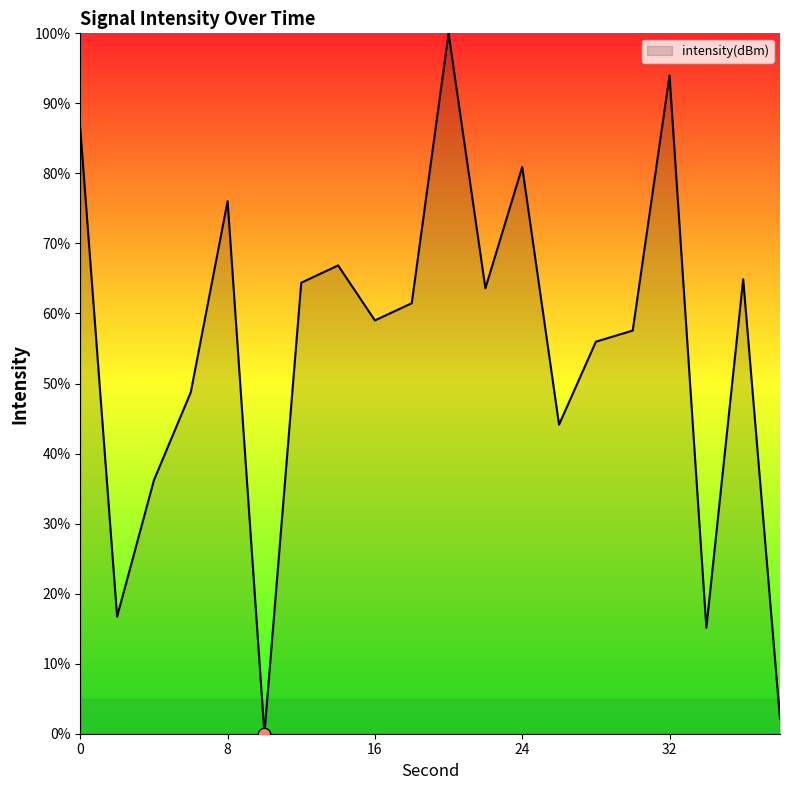

What is the maximum value shown in the chart?

100.0